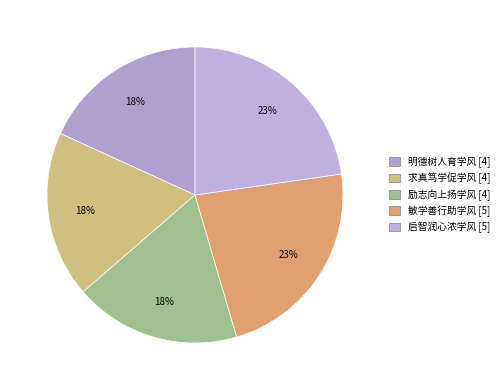

Count the number of slices in the pie.

5